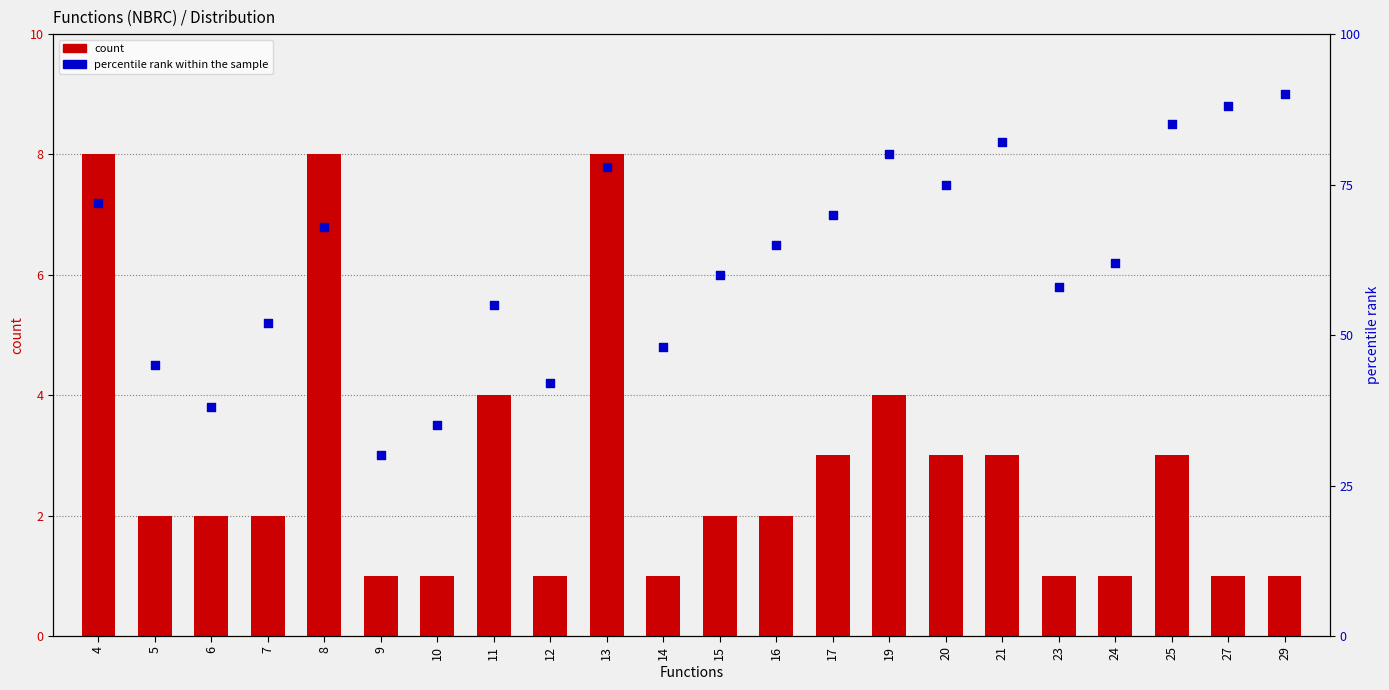

Which series has the largest total across all categories?

percentile rank within the sample